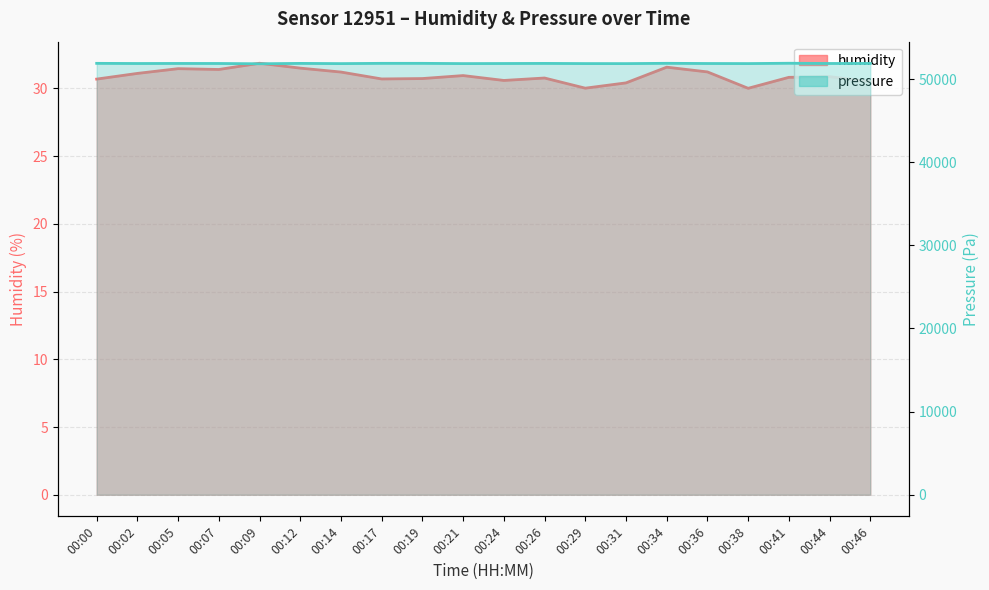

What is the sum of the pressure values at 00:05 and 00:21?

103739.3